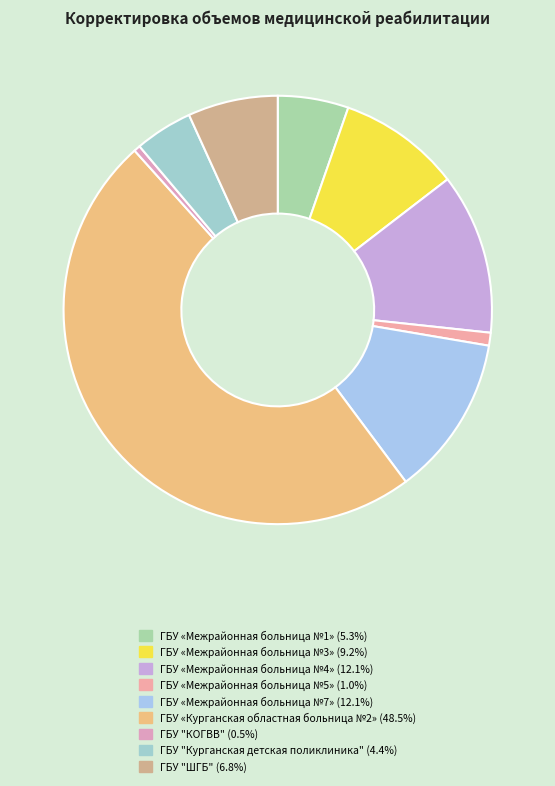

Count the number of slices in the pie.

9